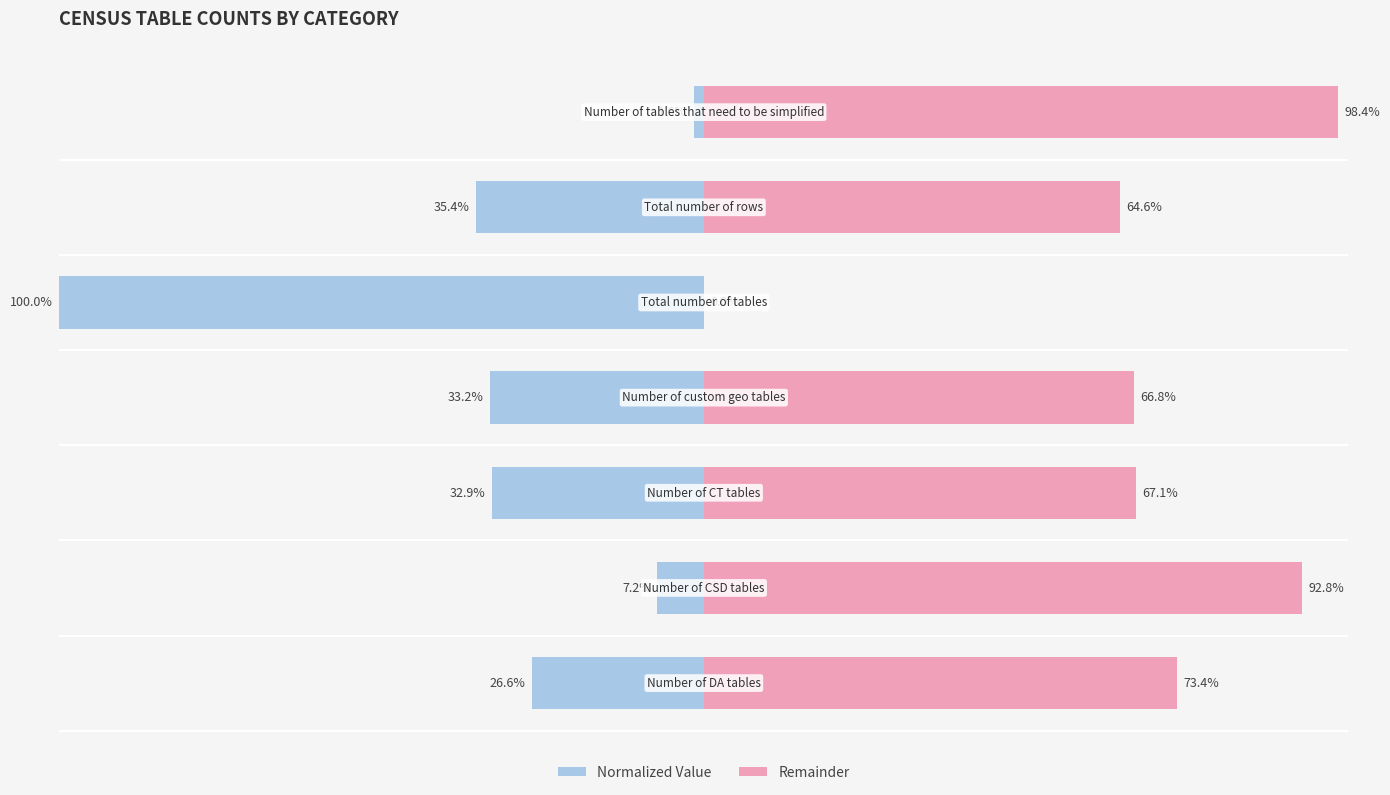

List the labels in order of Remainder value, largest first.

6, 1, 0, 2, 3, 5, 4